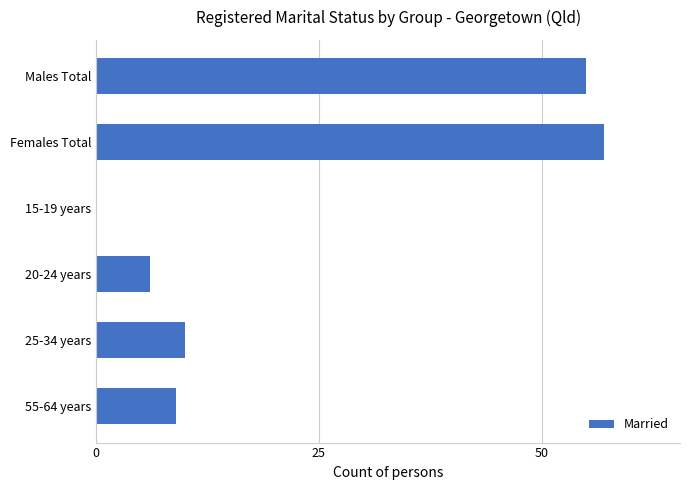

What is the sum of all values?

137